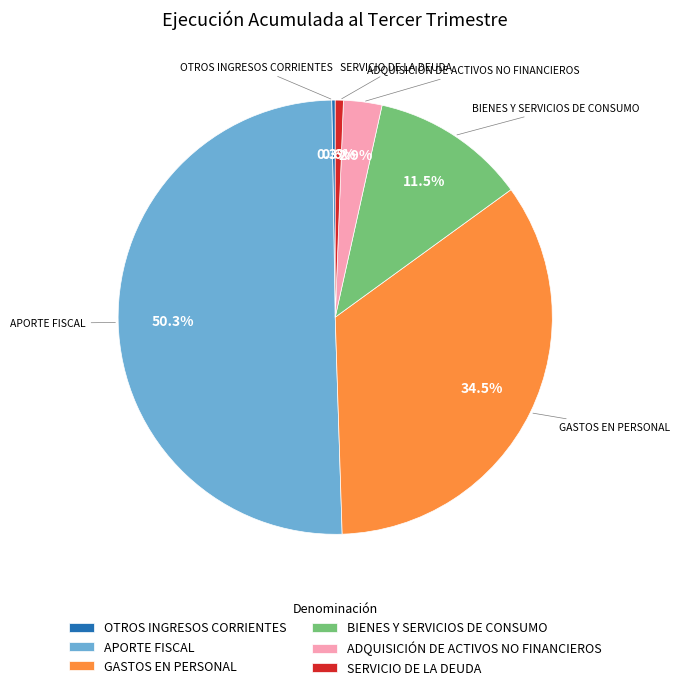

Is it true that ADQUISICIÓN DE ACTIVOS NO FINANCIEROS is 3% of the pie?

True